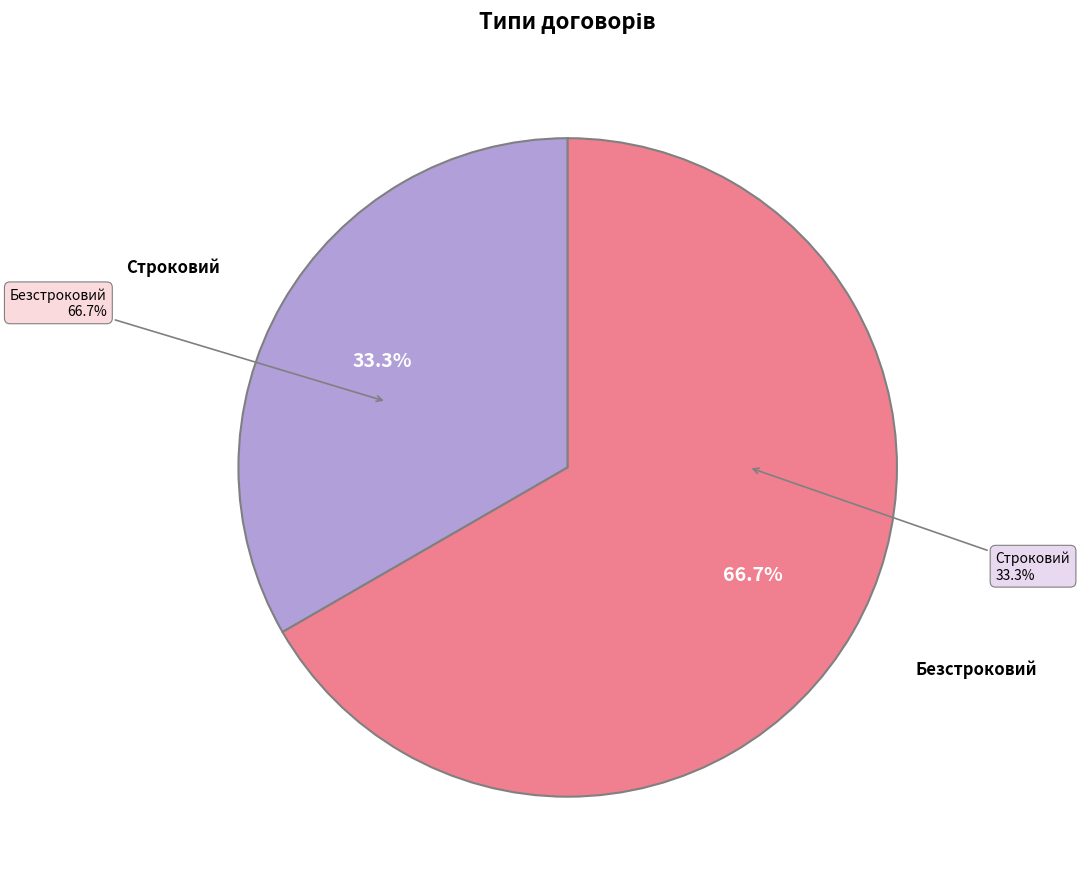

Count the number of slices in the pie.

2